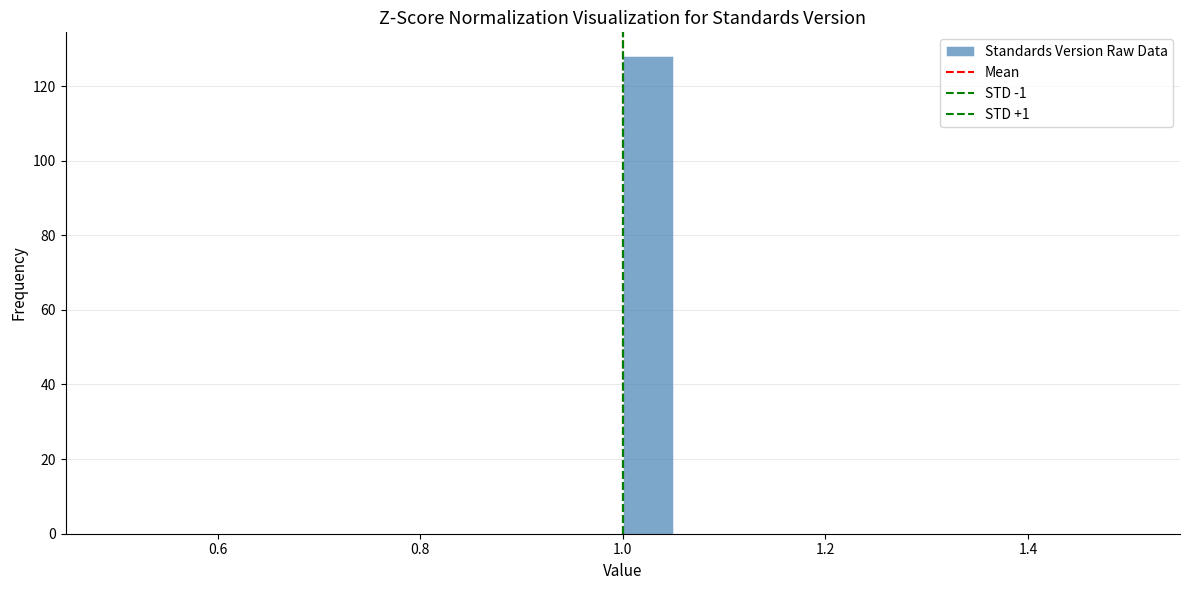

Read against the x-axis, roughly where is the centre of the tallest bar?

1.02